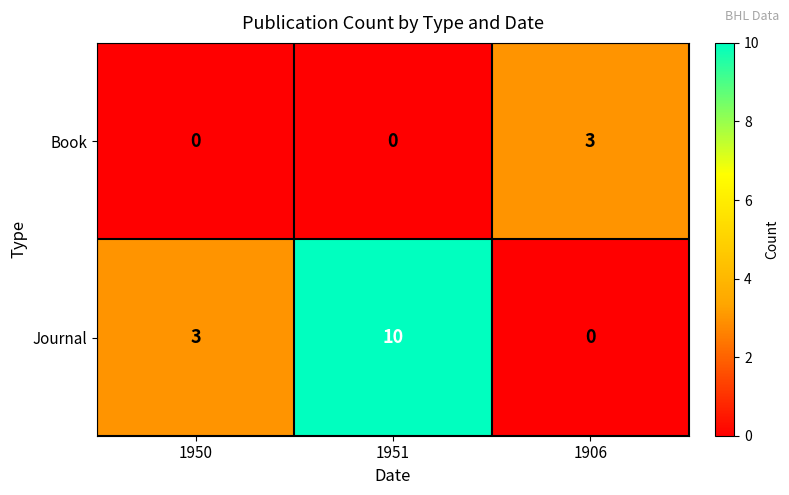

The Journal series shows 10 at 1951. True or false?

True